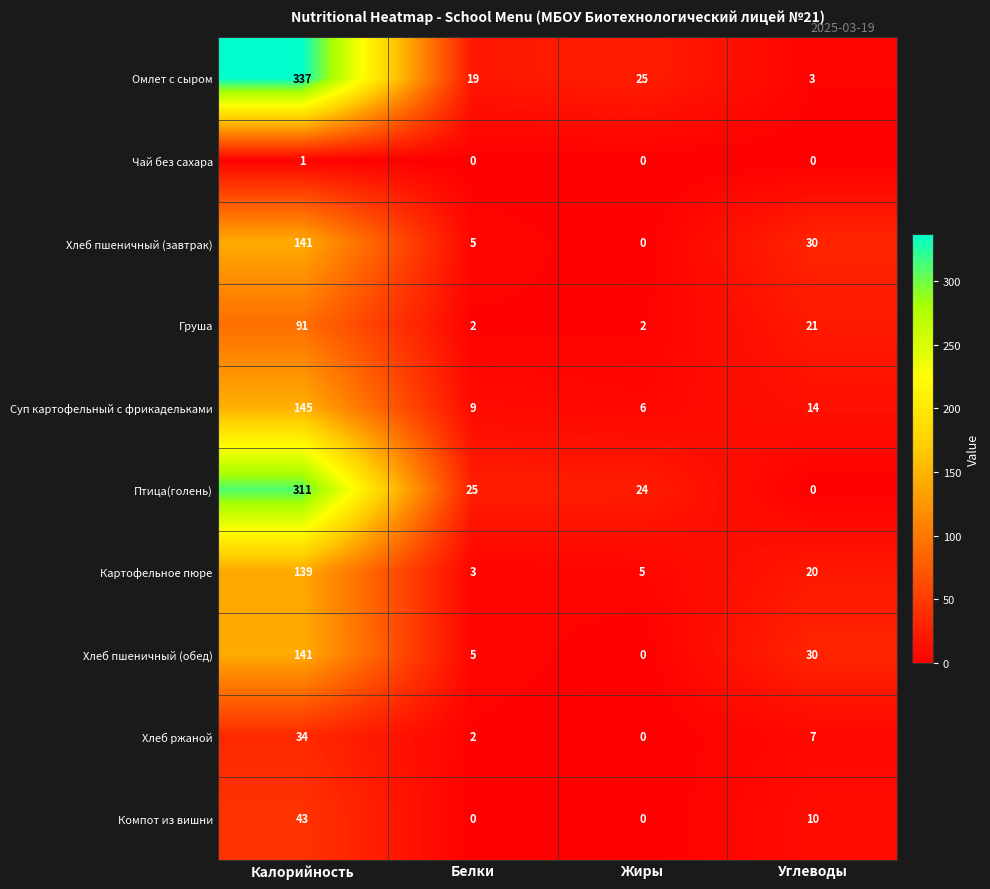

True or false: Хлеб пшеничный (завтрак) has a value of 30 at Углеводы.

True